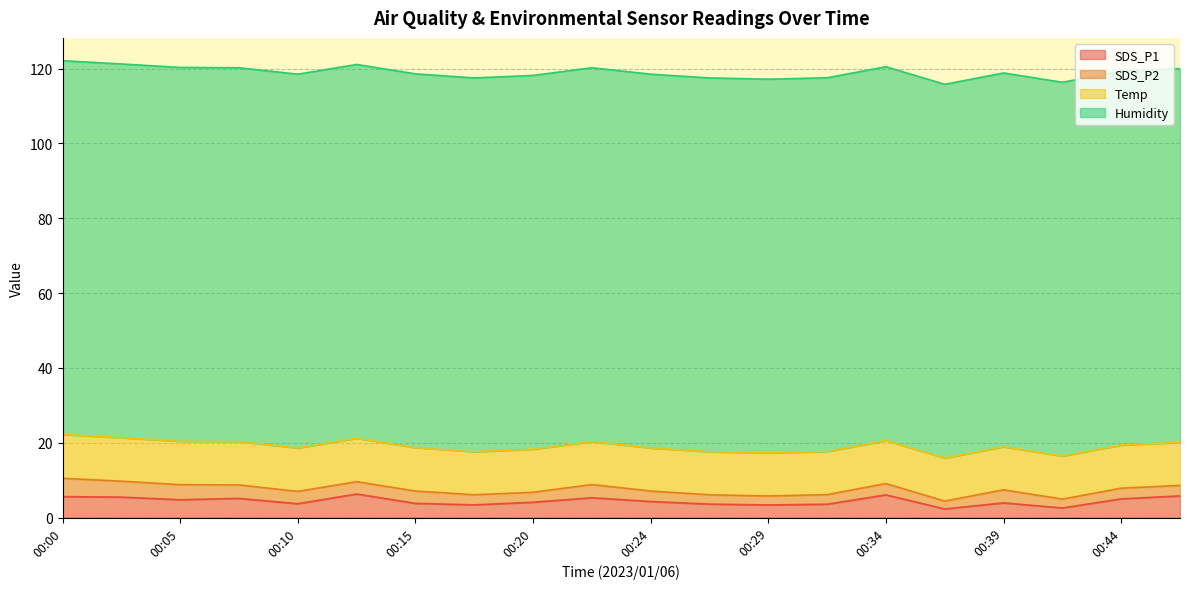

What is the total value across all series at 00:10?

118.5